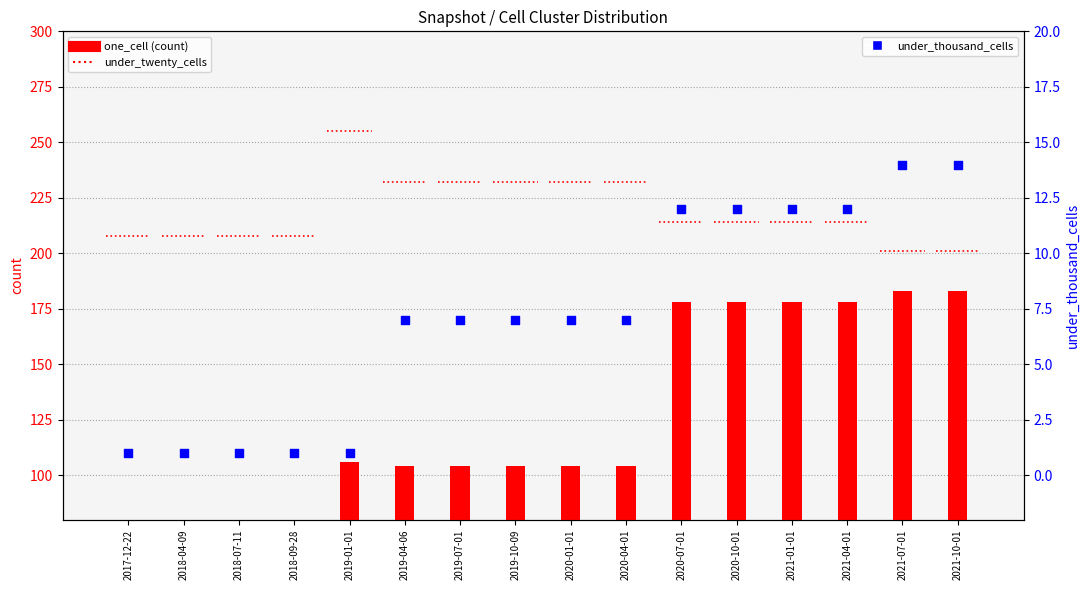

Which series has the widest spread of Y values?

one_cell